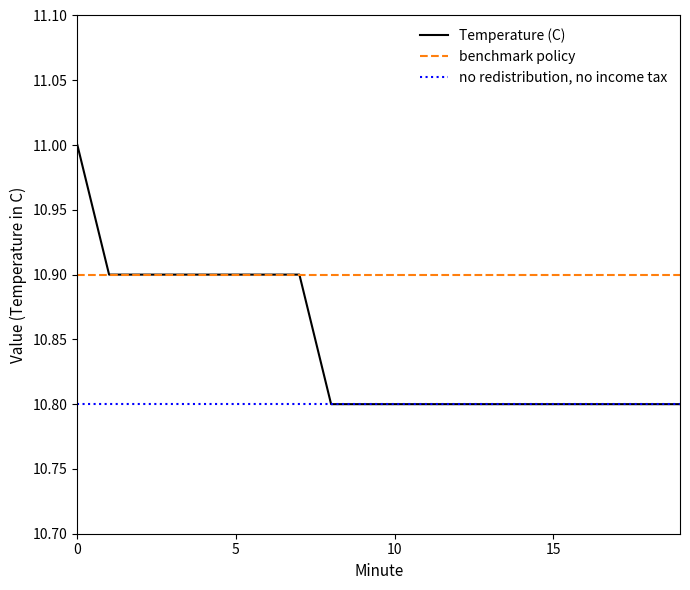

Which series has the largest range (max minus min)?

Temperature (C)